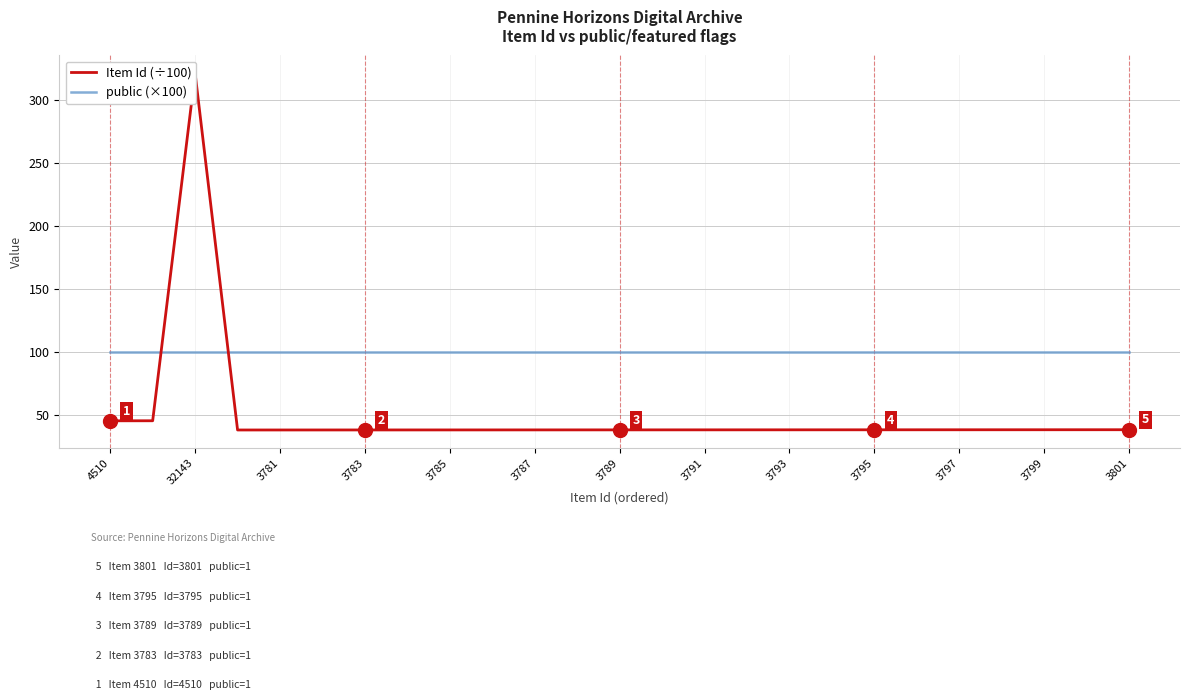

Does the chart have visible grid lines?

Yes